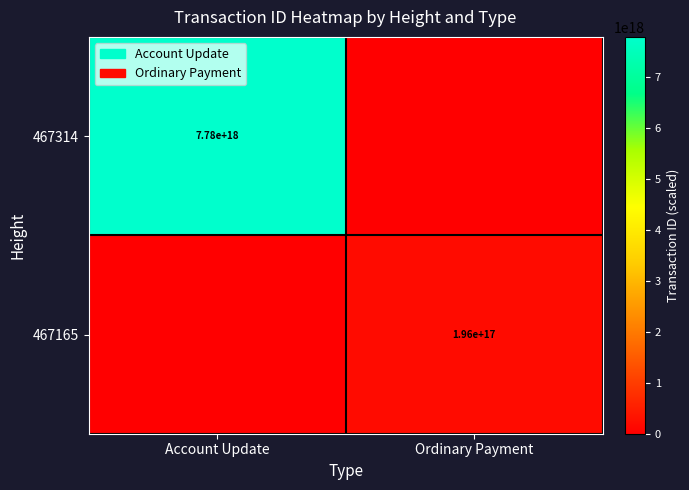

Between Account Update and Ordinary Payment, which is larger?

Account Update